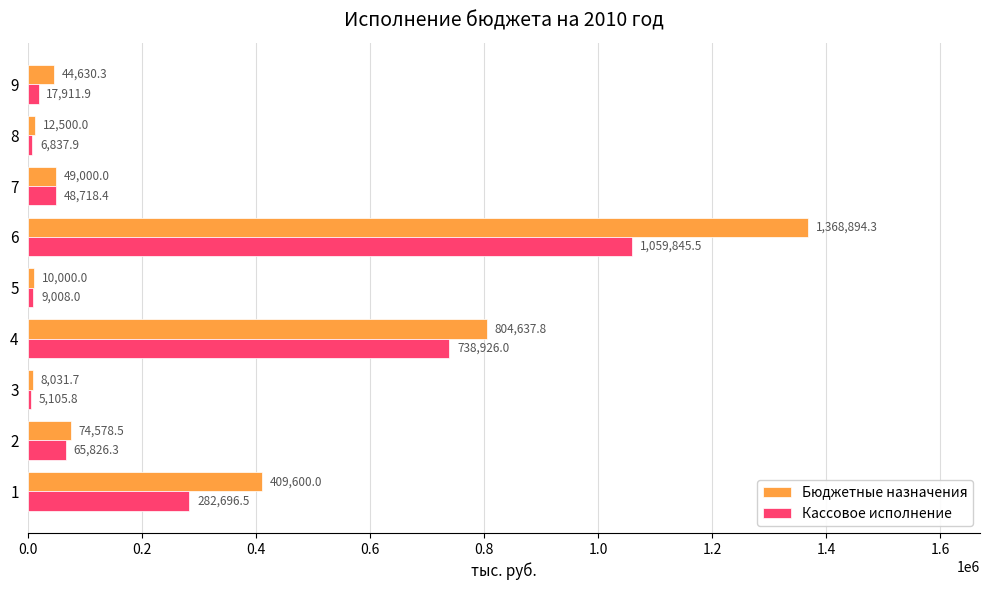

How many data points in Кассовое исполнение are above 48718?

5